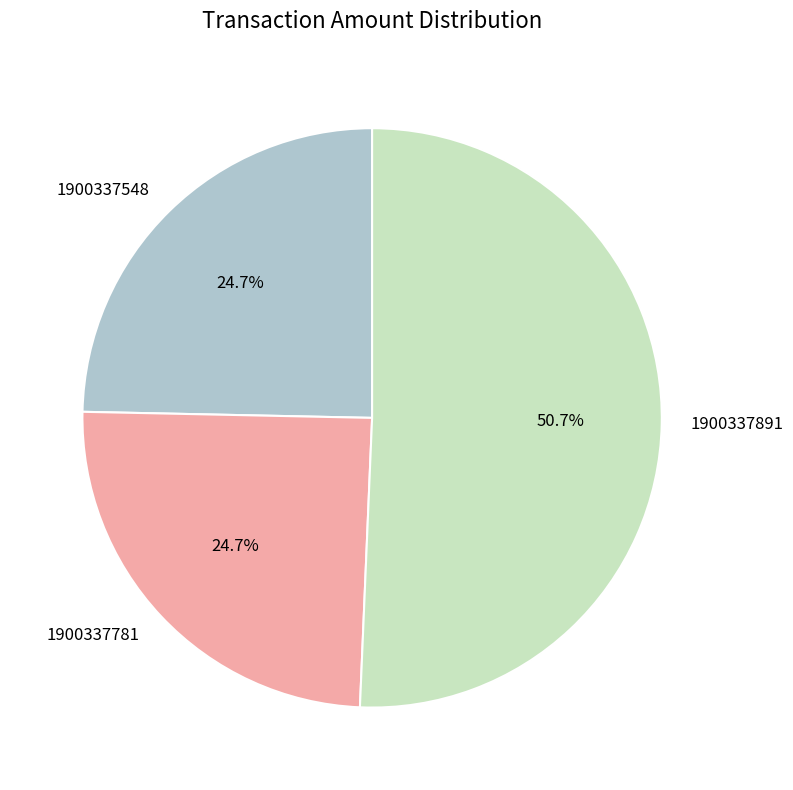

What is the ratio of the value at 1900337781 to the value at 1900337891?

0.5